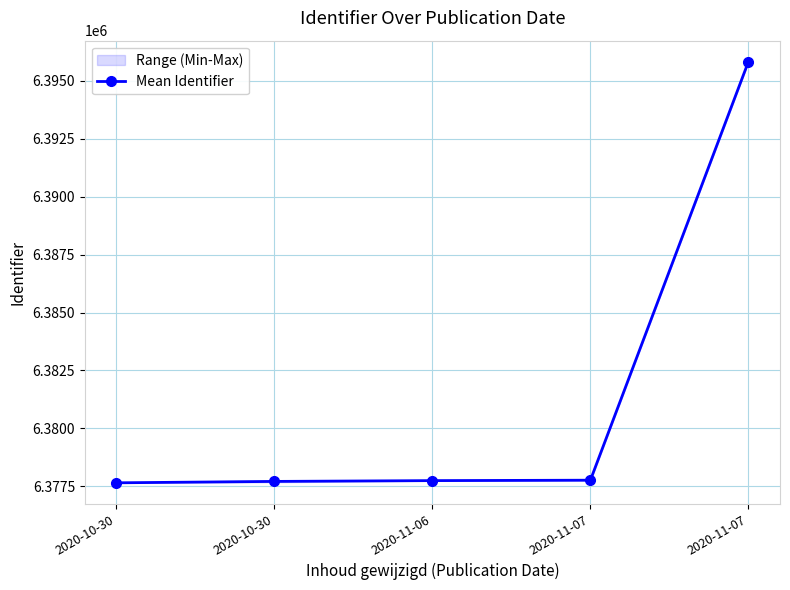

Reading right to left, extract all data points from this chart.

6395825.0	6377765.0	6377747.0	6377712.2	6377652.0